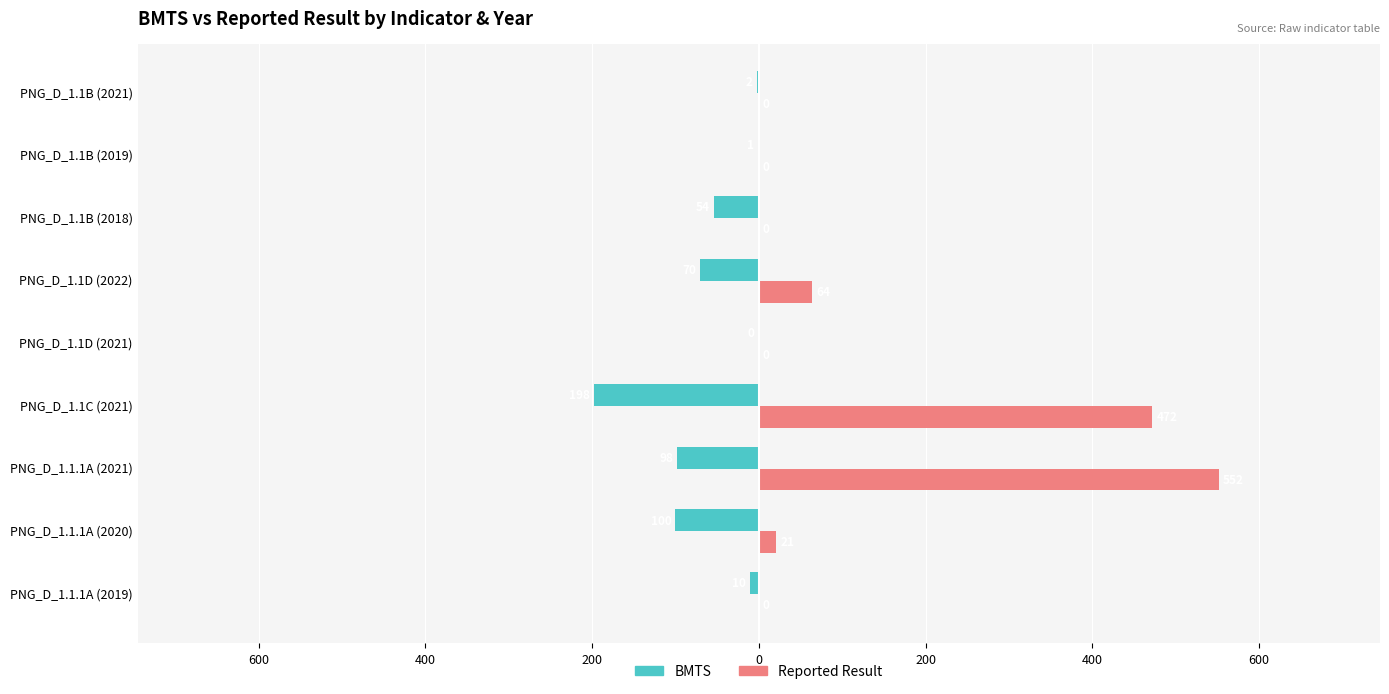

What are all the series names shown in the legend?

BMTS, Reported Result